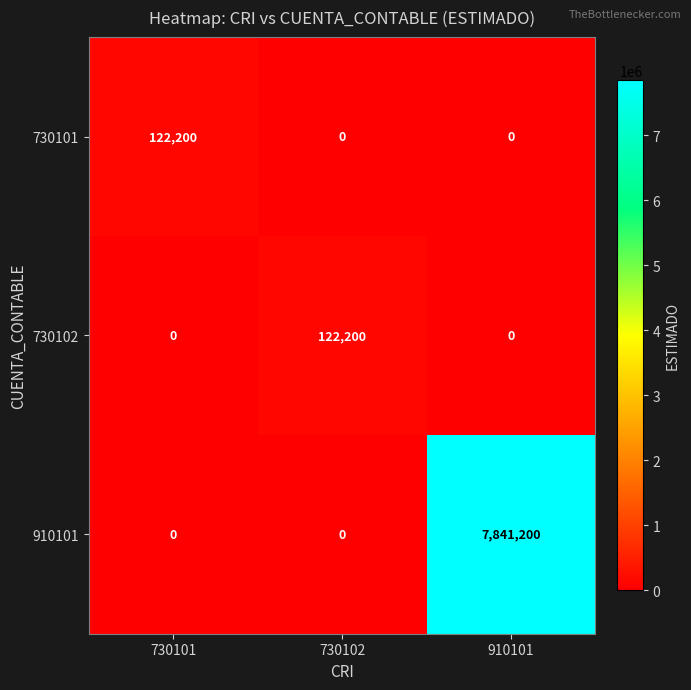

Count the 730102 values in the range 0 to 122200.

3